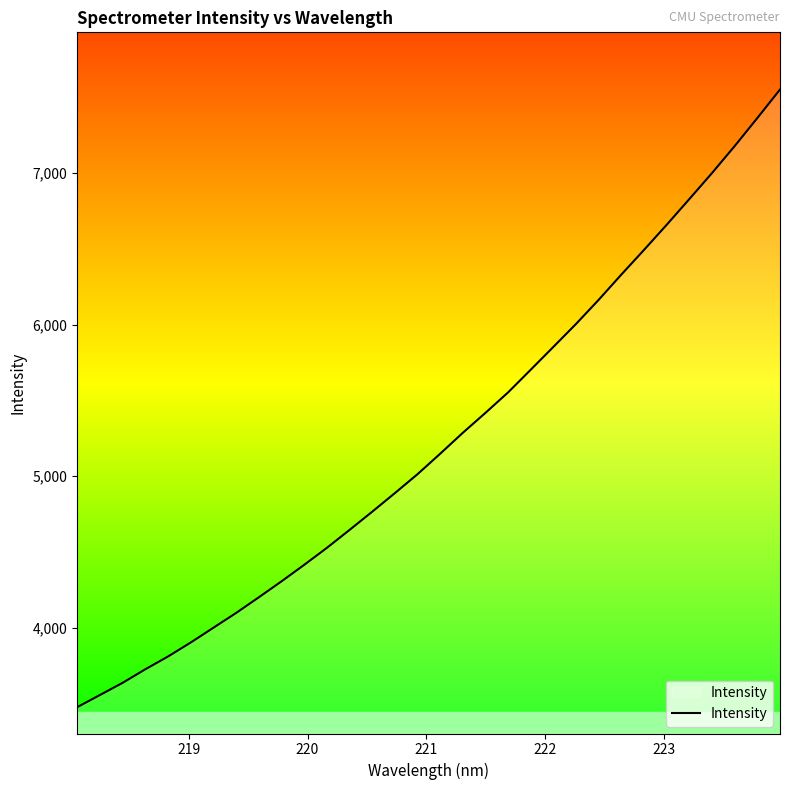

What is the minimum value shown in the chart?

3475.0